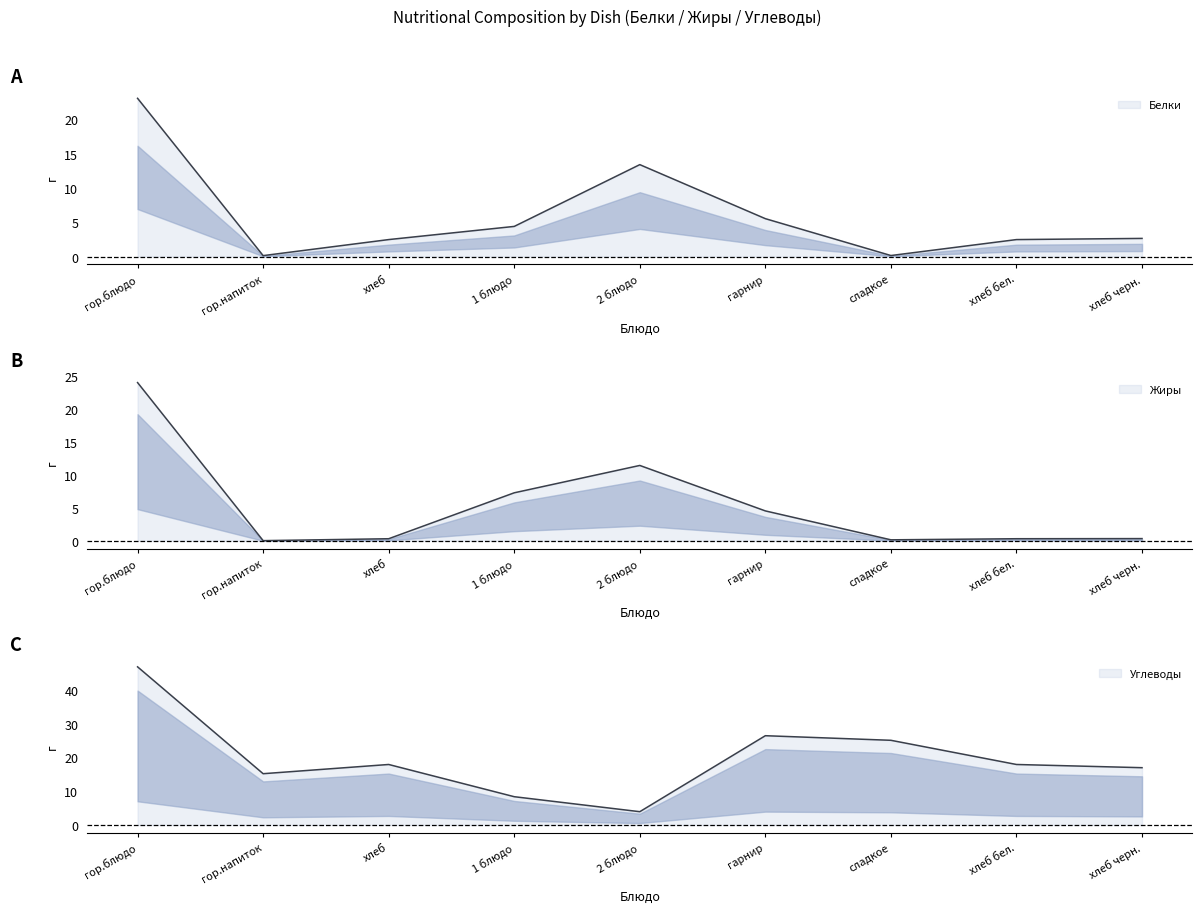

Where is Белки nearest to the value 11?

2 блюдо